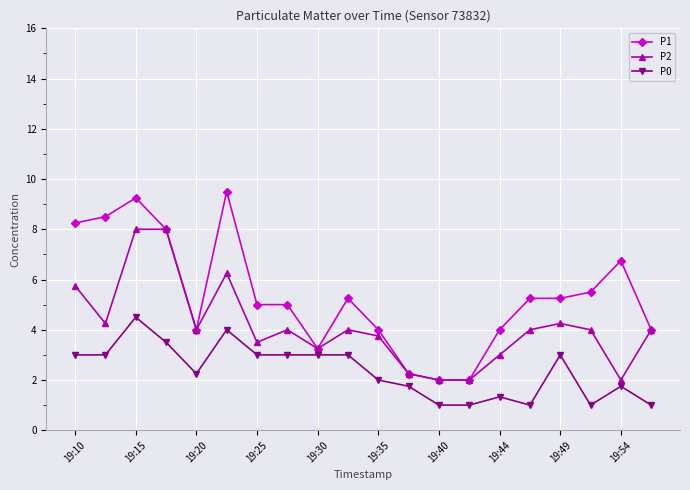

What is the value of the P1 point at the 7th from the left?

5.0